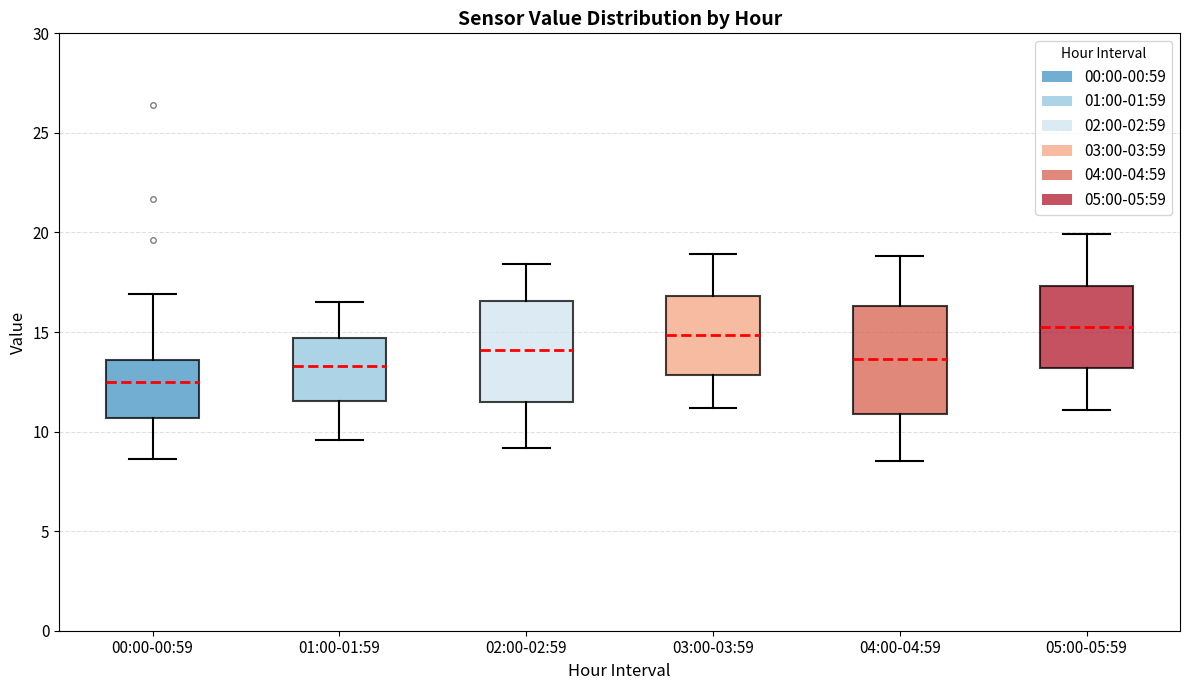

Where does the upper whisker of the box for 05:00-05:59 end on the y-axis? The values are not printed on the chart, so give them approximately, as read against the axis.

20.0